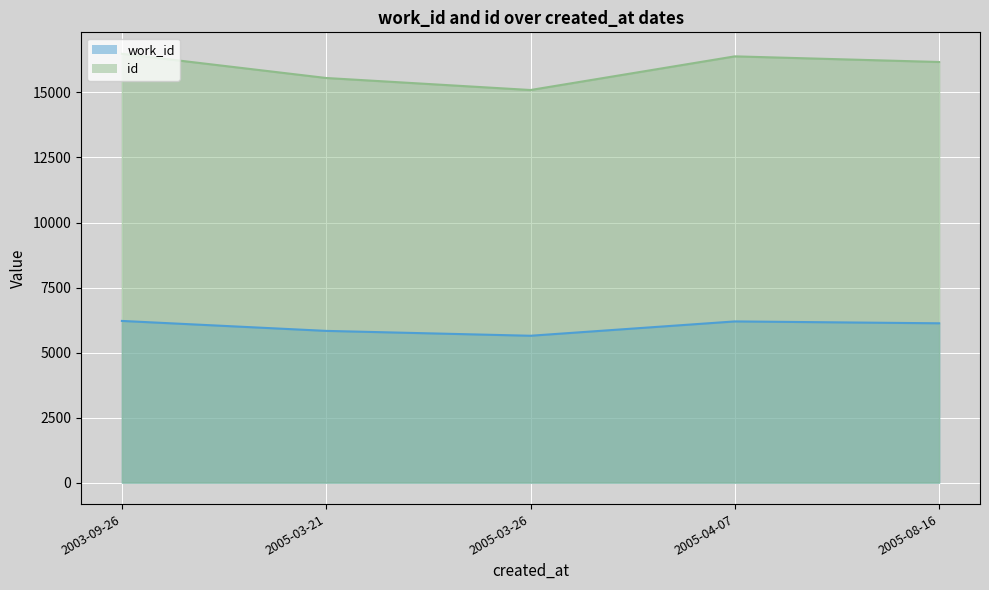

Where does the work_id series first go above 6126?

2003-09-26